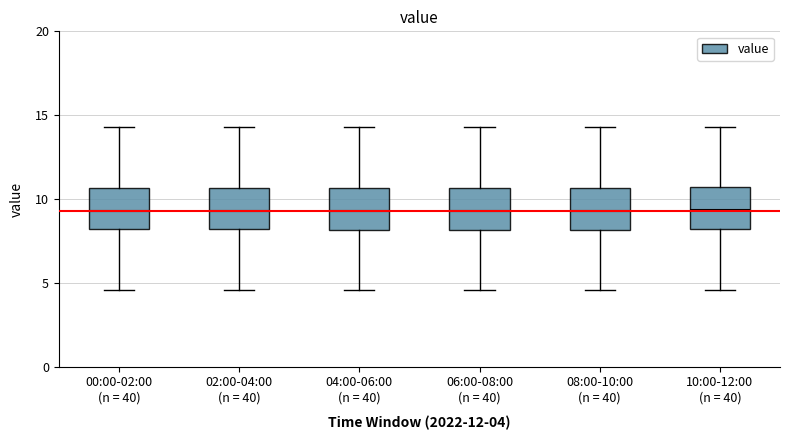

Where does the upper whisker of the box for 06:00-08:00 (n = 40) end on the y-axis? The values are not printed on the chart, so give them approximately, as read against the axis.

14.5